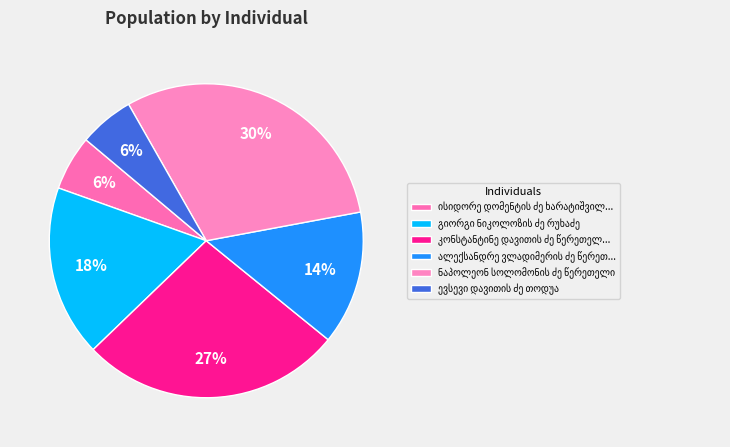

Is კონსტანტინე დავითის ძე წერეთელი the majority of the pie?

No